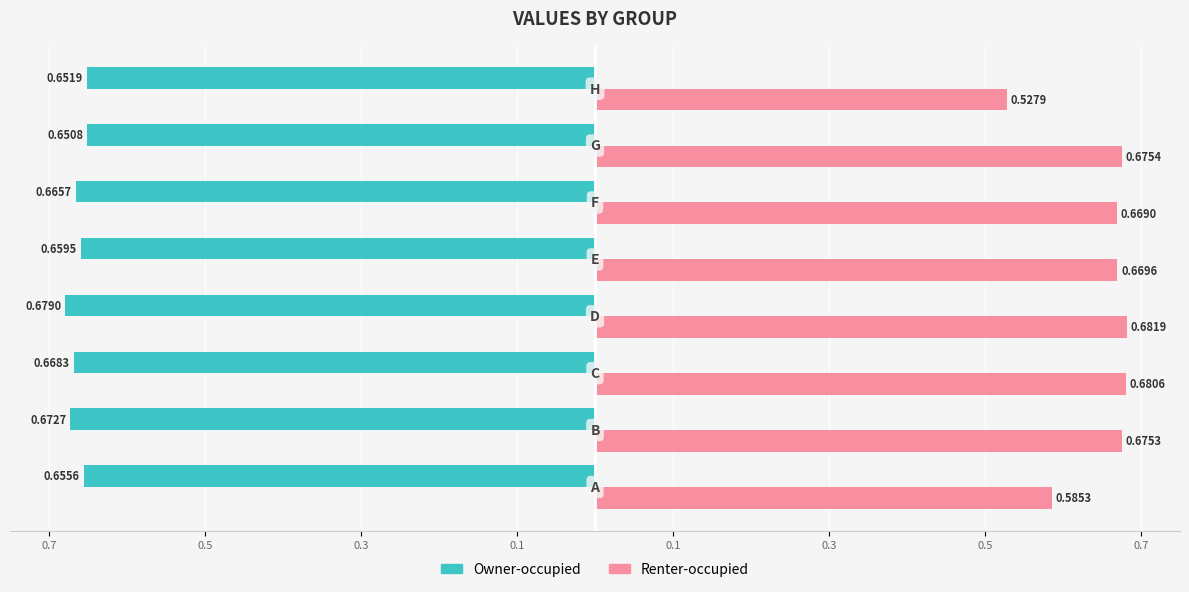

What are all the series names shown in the legend?

Owner-occupied, Renter-occupied